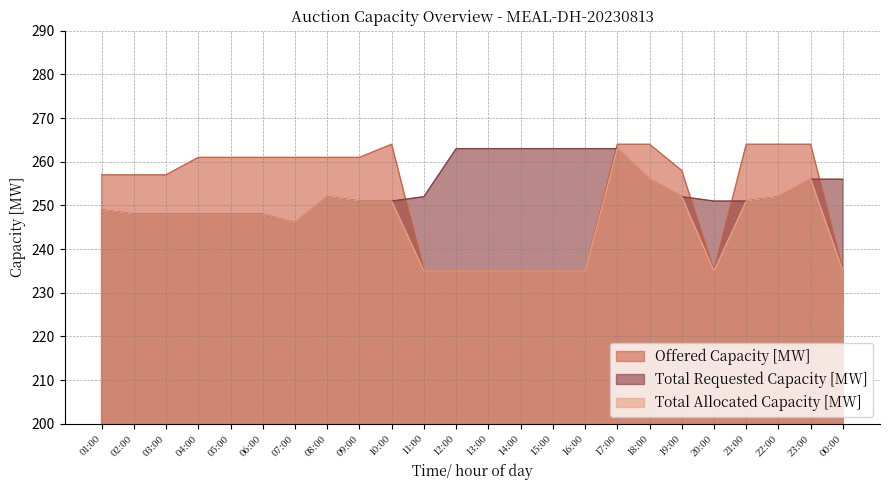

Rank the series by their average value, from highest to lowest.

Total Requested Capacity [MW], Offered Capacity [MW], Total Allocated Capacity [MW]